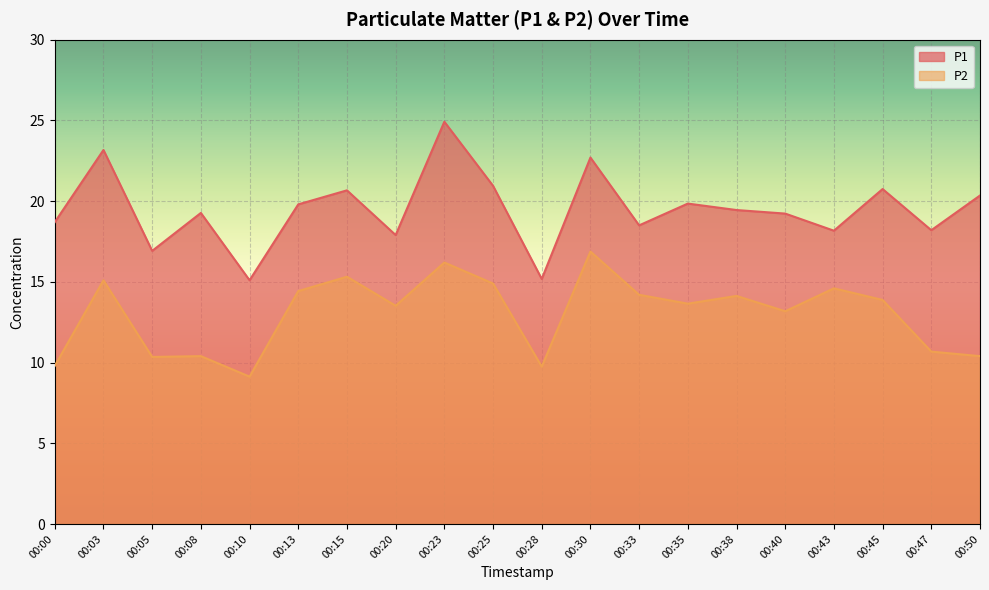

Reading left to right, extract all data points from this chart.

P1: 18.7	23.2	16.9	19.3	15.1	19.8	20.7	17.9	24.9	20.9	15.2	22.7	18.5	19.9	19.4	19.2	18.2	20.8	18.2	20.4
P2: 9.8	15.1	10.3	10.4	9.1	14.4	15.3	13.5	16.2	14.9	9.8	16.9	14.2	13.7	14.1	13.2	14.6	13.9	10.7	10.4